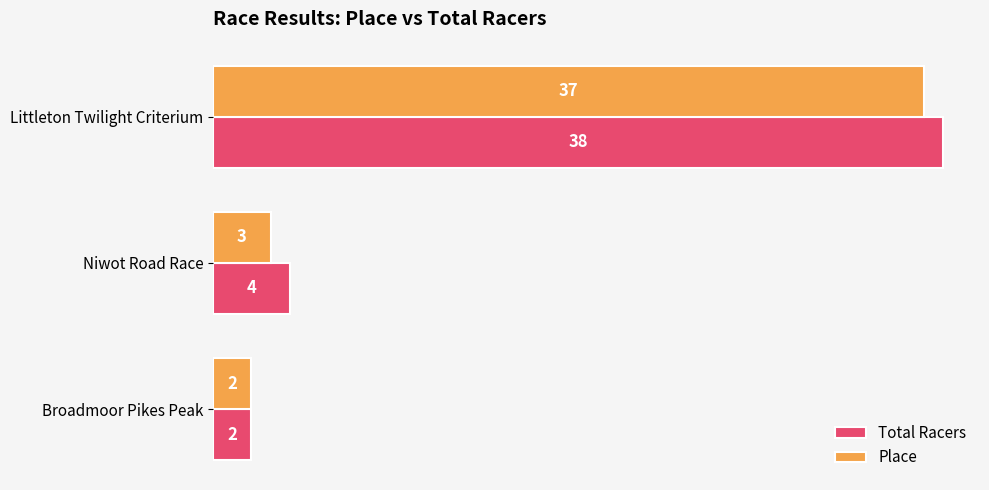

List the labels in order of Place value, largest first.

Littleton Twilight Criterium, Niwot Road Race, Broadmoor Pikes Peak